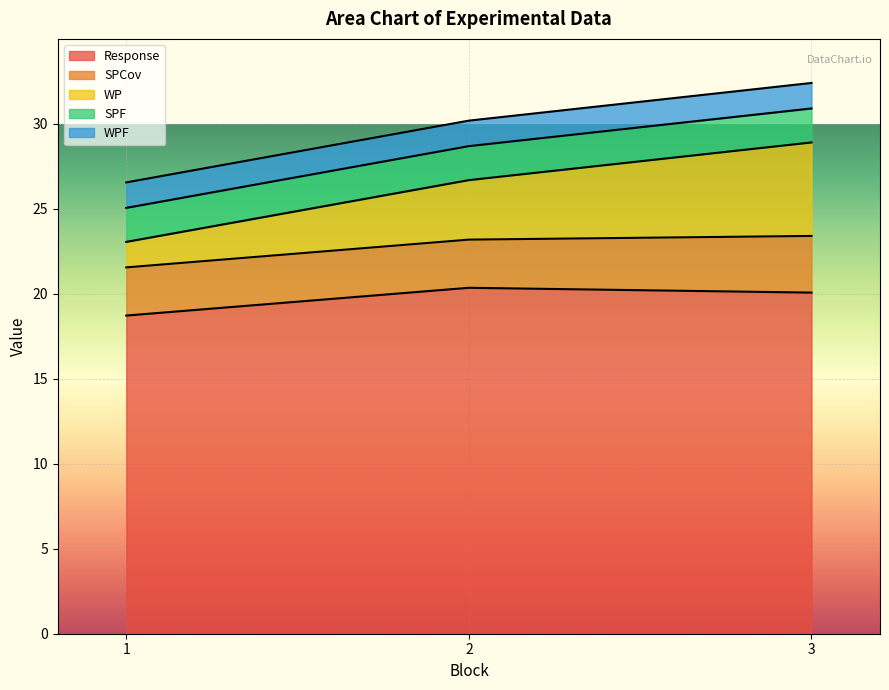

What is the total value across all series at 2?

30.2